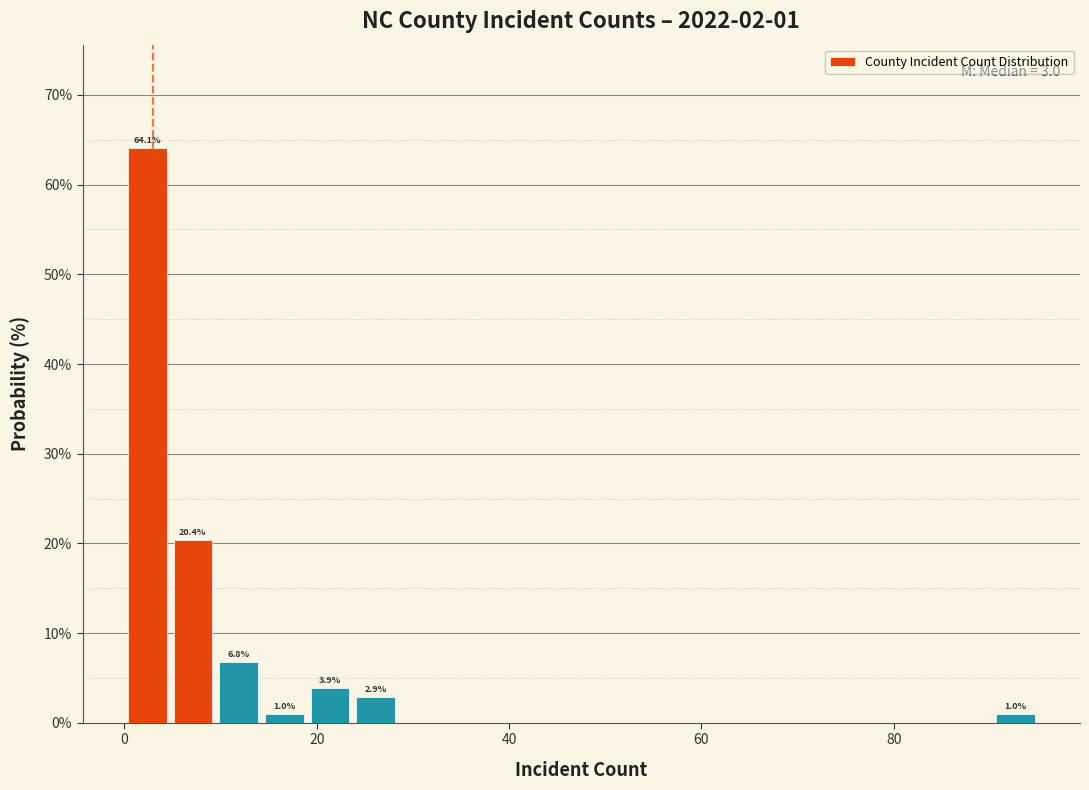

Around what value on the x-axis is the tallest bar? Give the approximate position of its centre, as read against the axis.

2